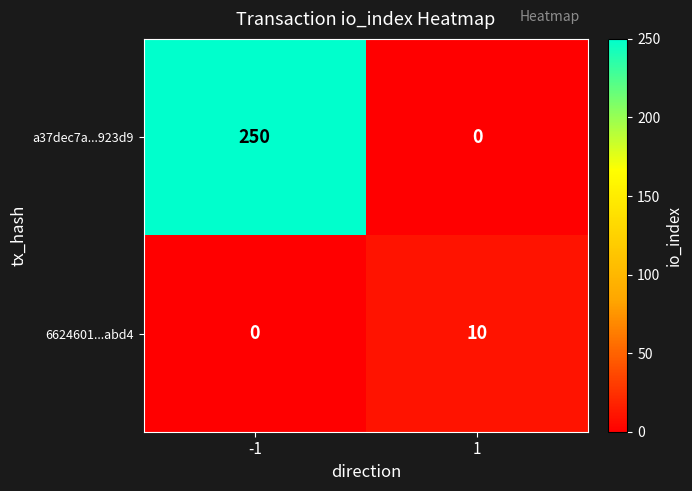

At -1, list the series in order from smallest to largest.

6624601...abd4, a37dec7a...923d9